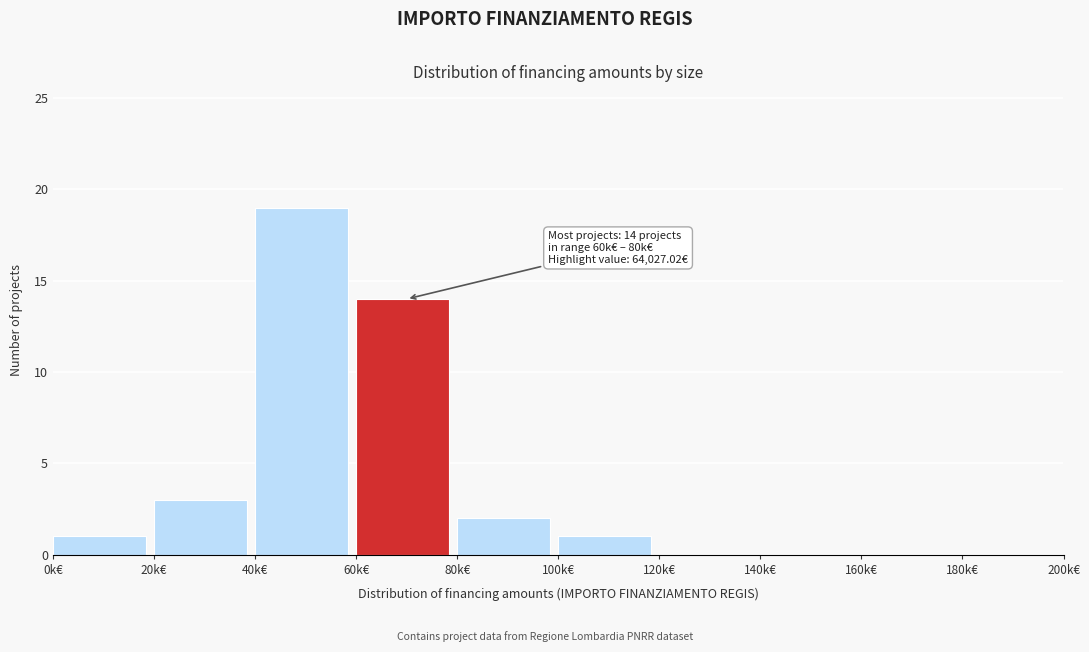

True or false: the data shows 0 at 180k€.

True